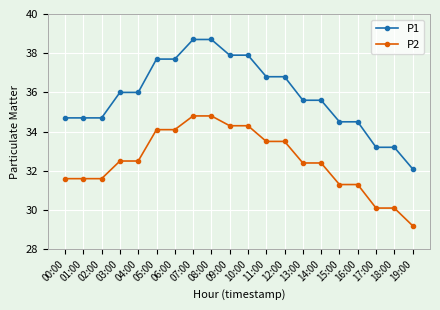

What is the minimum value shown in the chart?

29.2